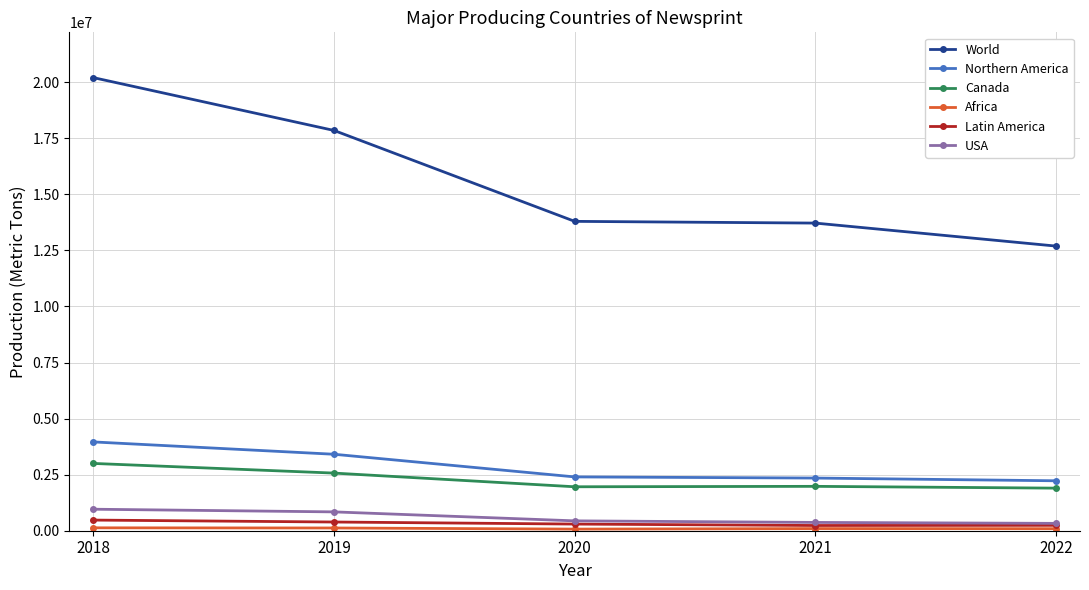

What is the maximum value shown in the chart?

20206239